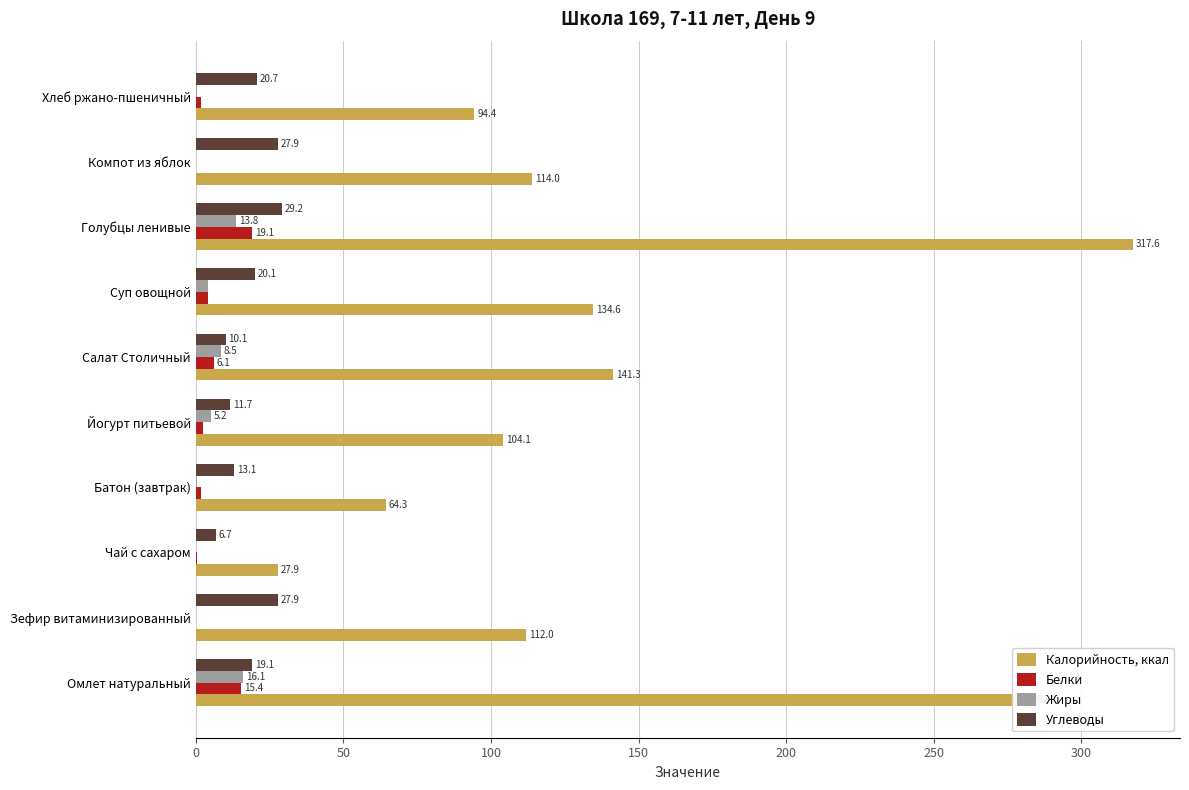

What is the highest value of the Углеводы series?

29.2